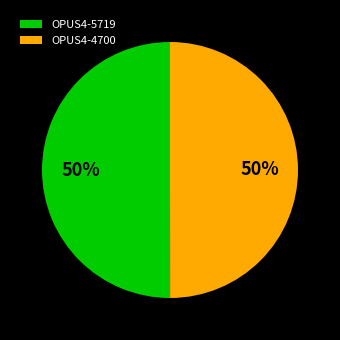

How many slices are in this pie chart?

2